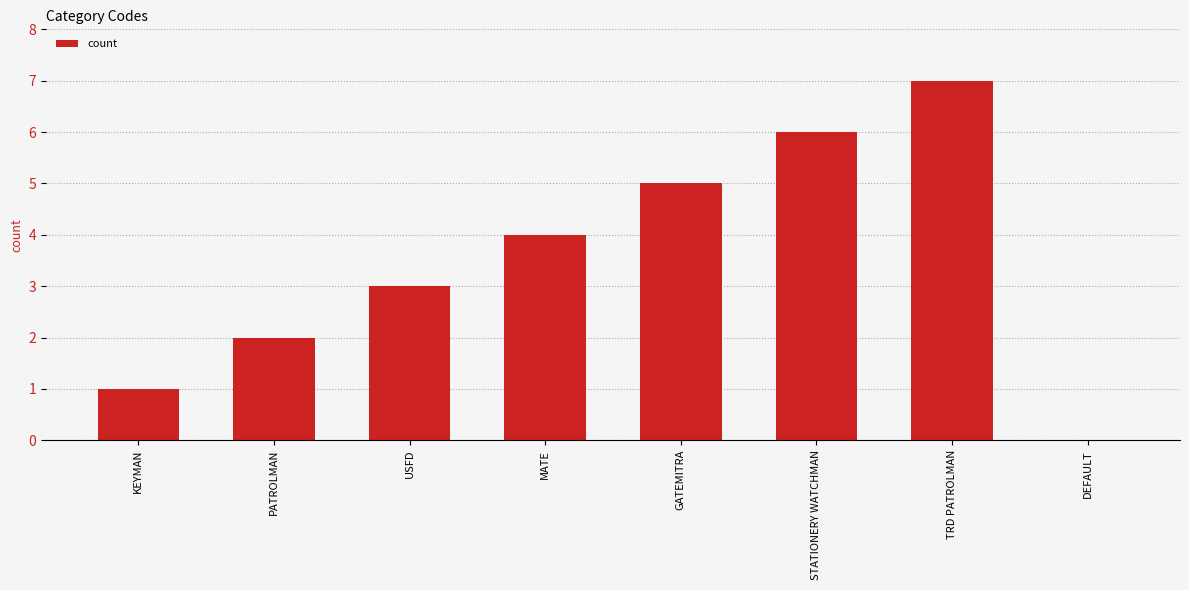

Reading left to right, extract all data points from this chart.

1	2	3	4	5	6	7	0